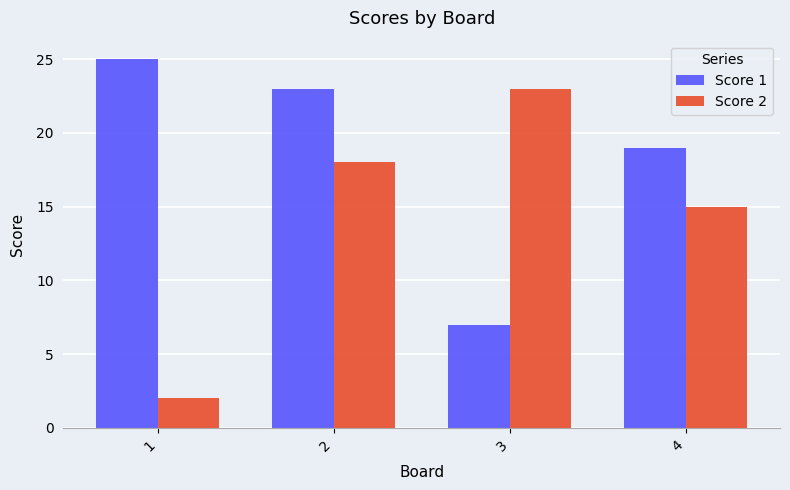

Rank the series at 3 from highest to lowest value.

Score 2, Score 1